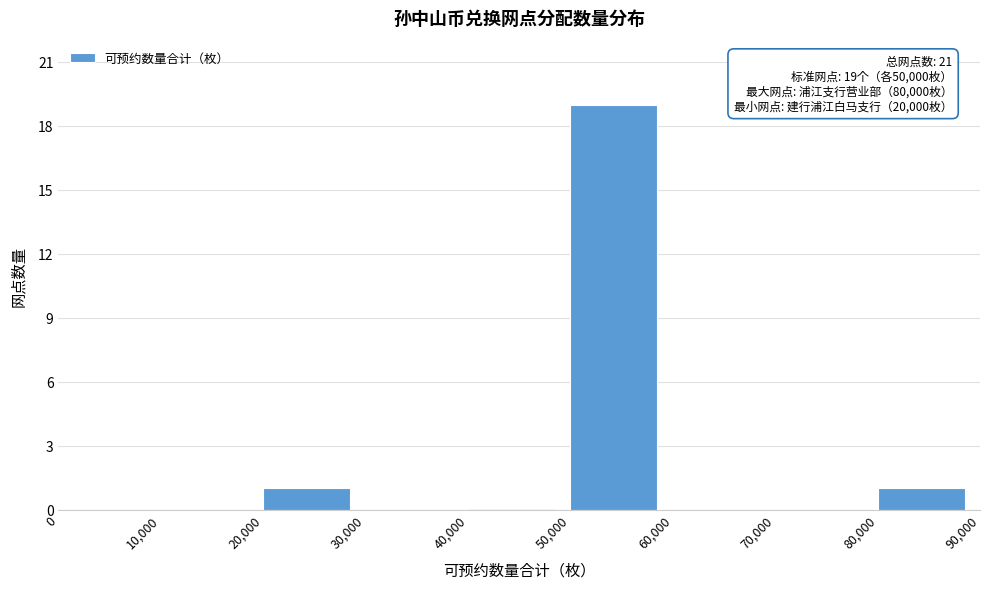

Which range on the x-axis has the tallest bar?

50,000 to 60,000